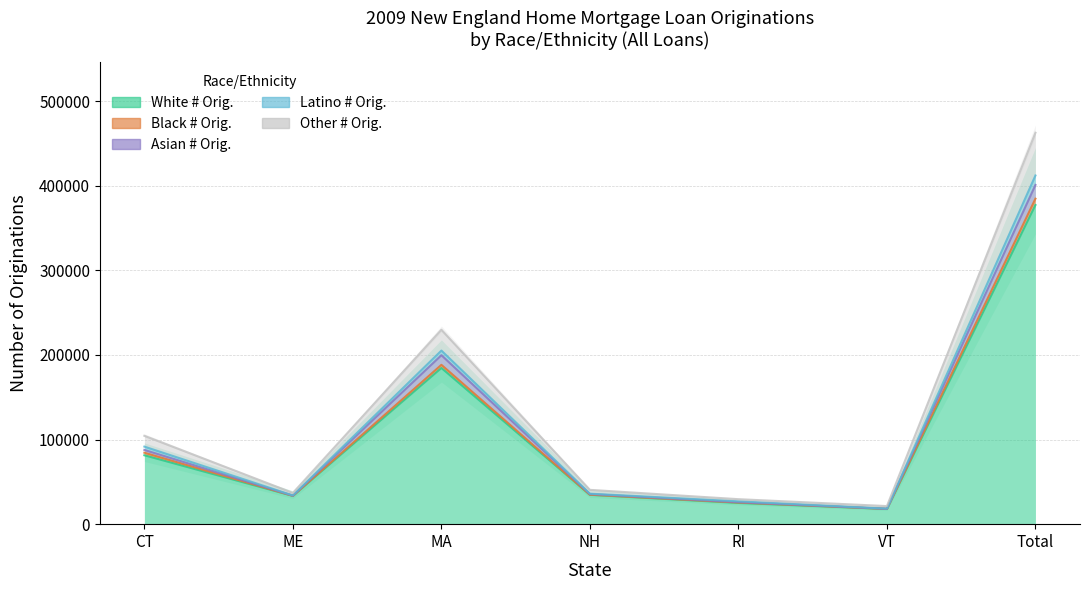

At how many categories does at least one series exceed 106622?

2